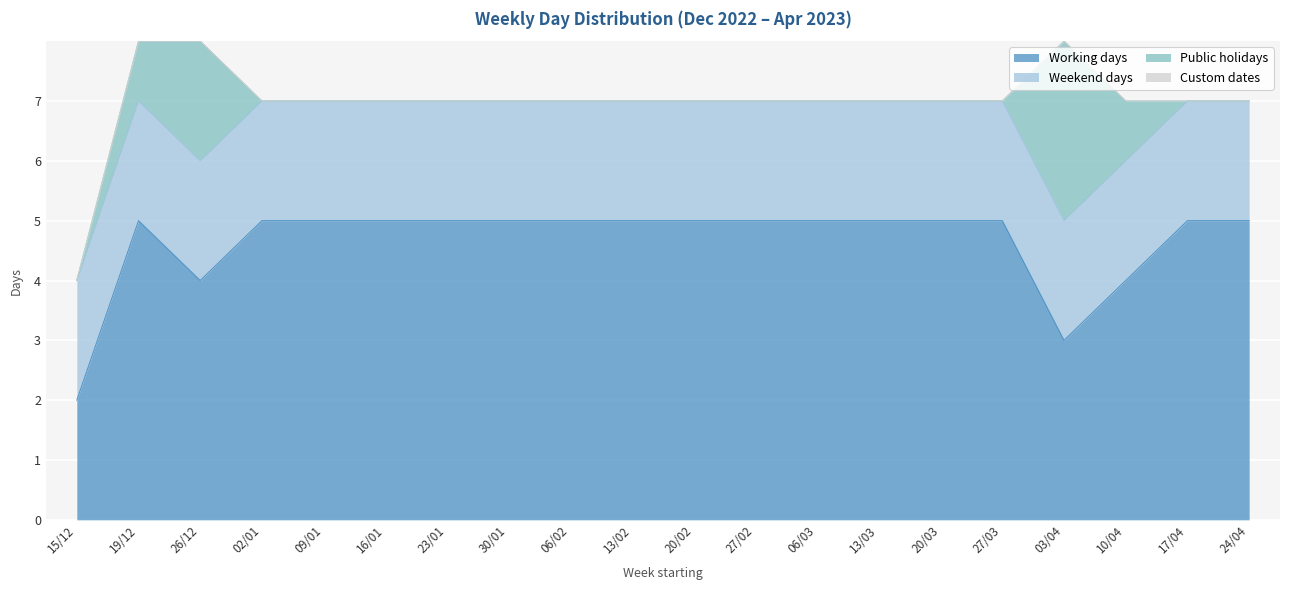

What are all the series names shown in the legend?

Working days, Weekend days, Public holidays, Custom dates